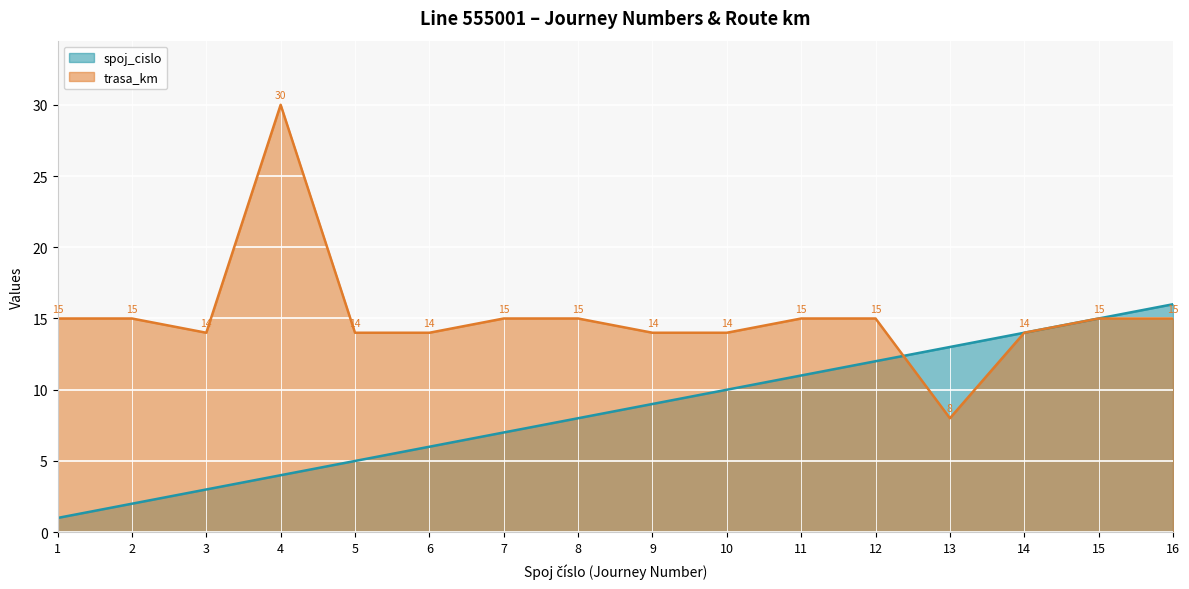

Which has a higher value, 9 or 6?

9